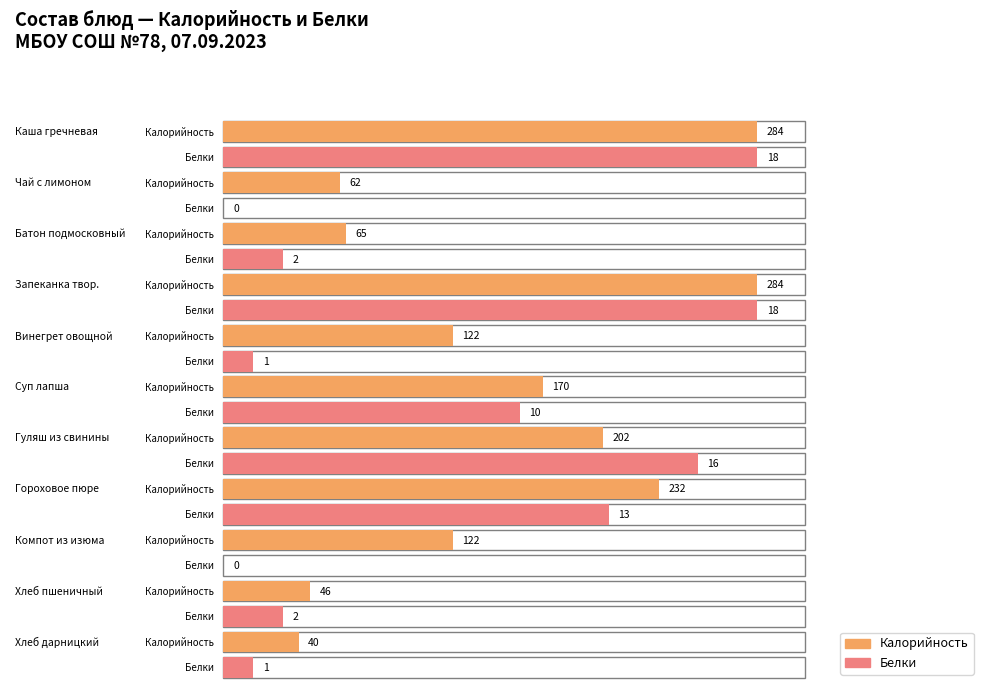

What is the value of the Калорийность bar at the 9th from the left?

122